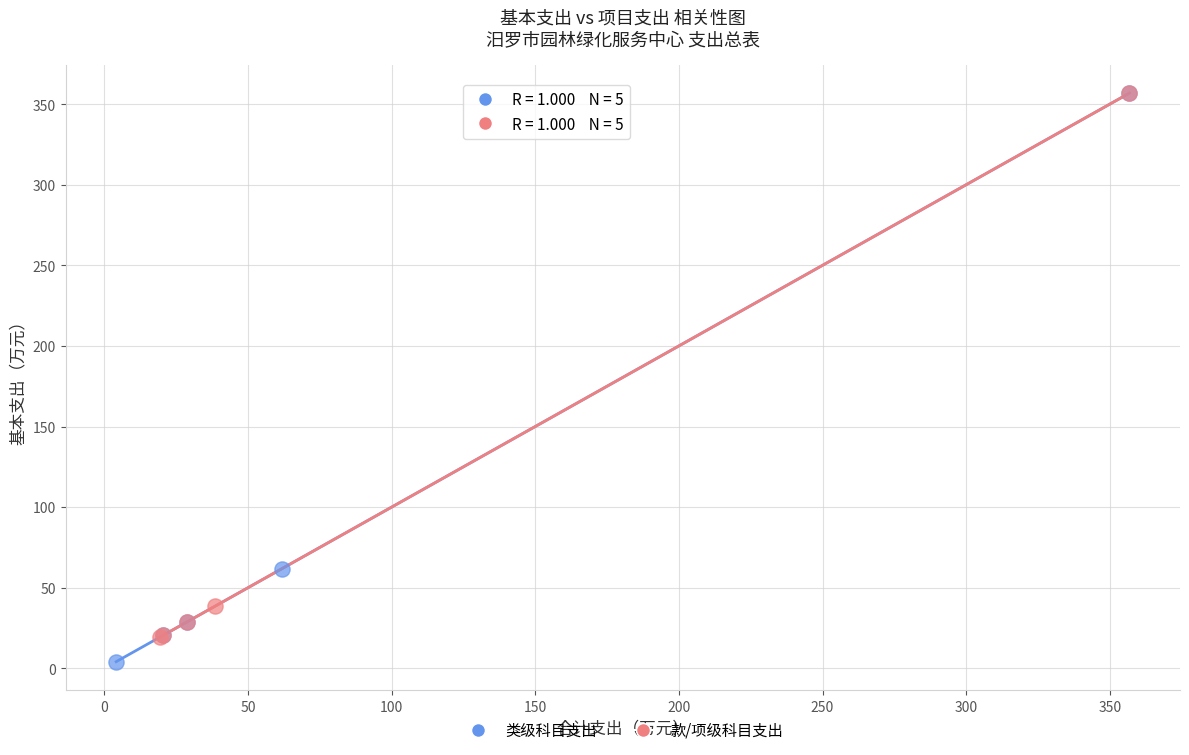

Which series has the widest spread of Y values?

类级科目支出